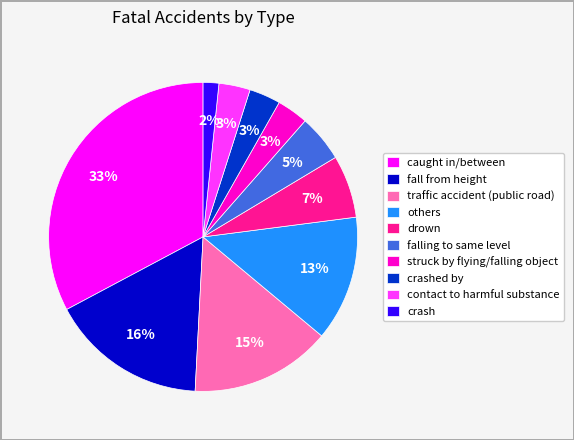

To the nearest percent, what percentage of the pie is falling to same level?

5%